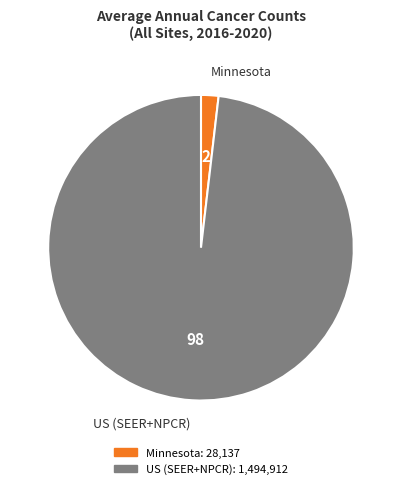

Which category has the biggest portion of the pie?

US (SEER+NPCR)